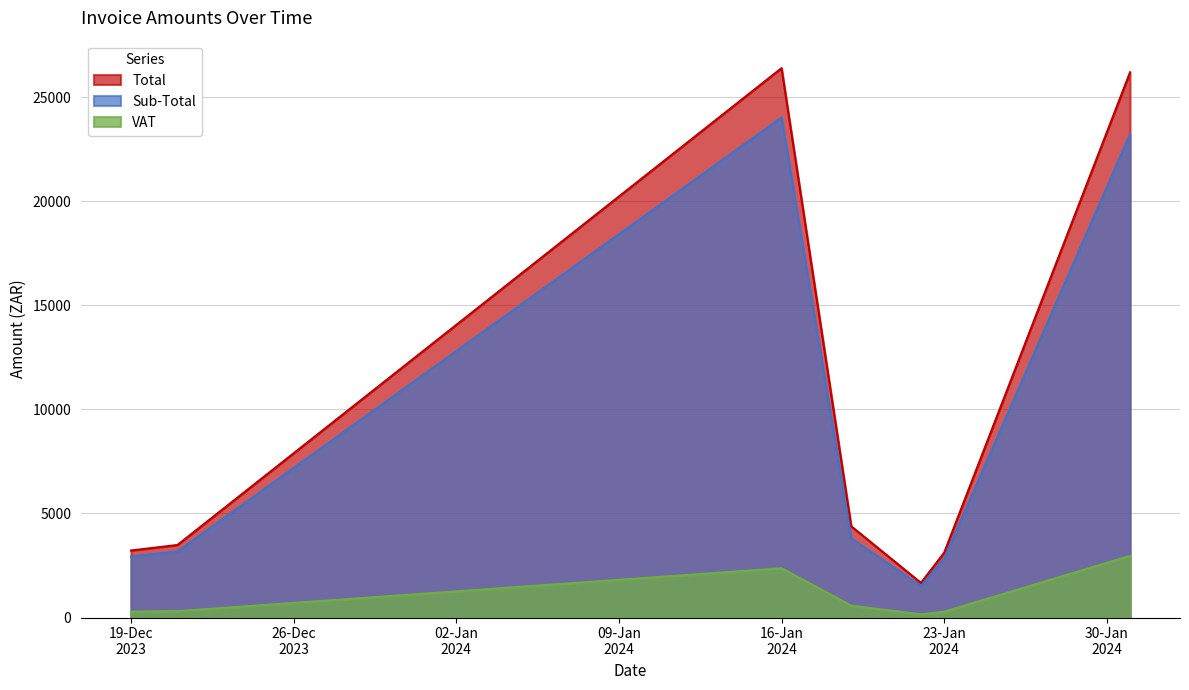

List the series in order of their peak value, highest first.

Total, Sub-Total, VAT